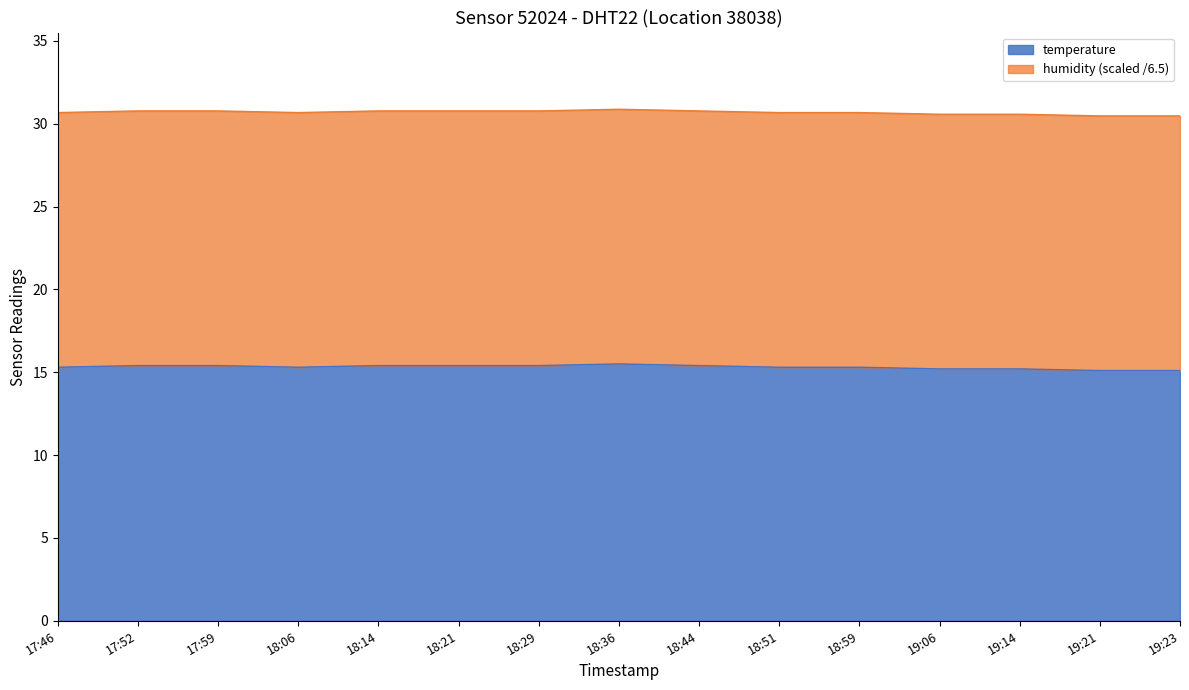

List the labels in order of value, smallest first.

19:21, 19:23, 19:06, 19:14, 17:46, 18:06, 18:51, 18:59, 17:52, 17:59, 18:14, 18:21, 18:29, 18:44, 18:36